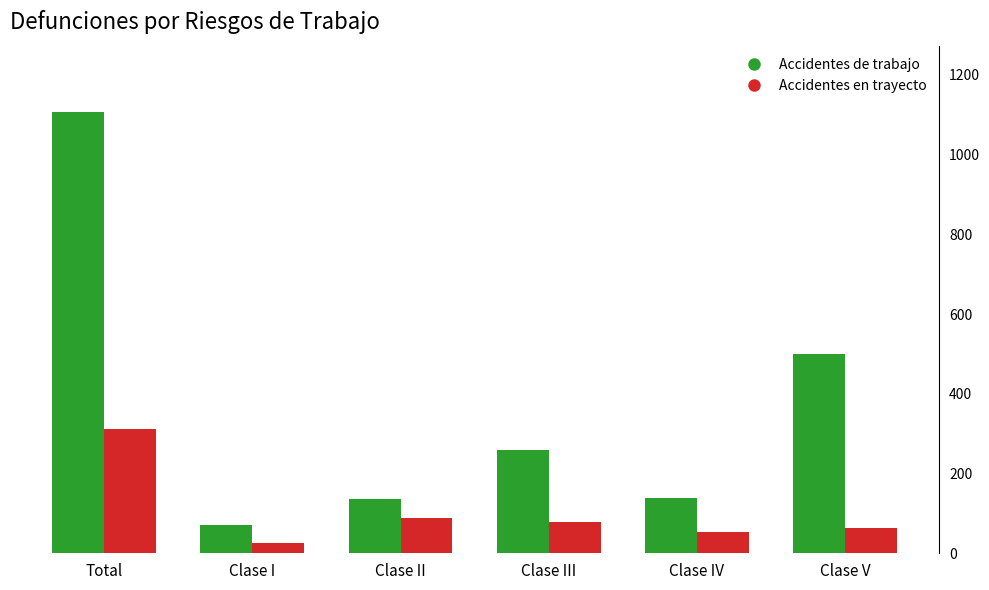

What is the average value of the Accidentes de trabajo series?

369